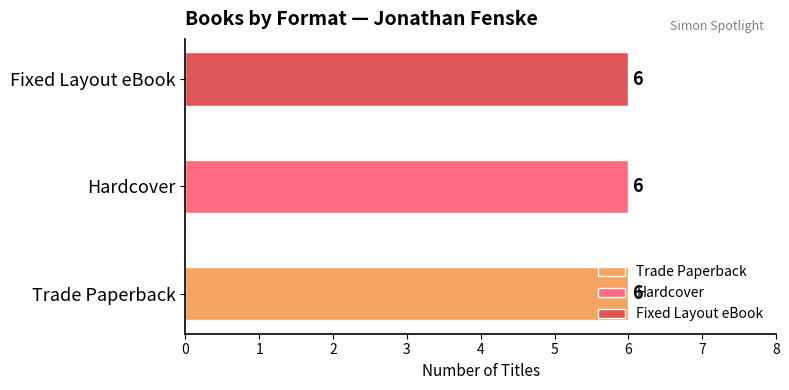

What are all the series names shown in the legend?

Trade Paperback, Hardcover, Fixed Layout eBook